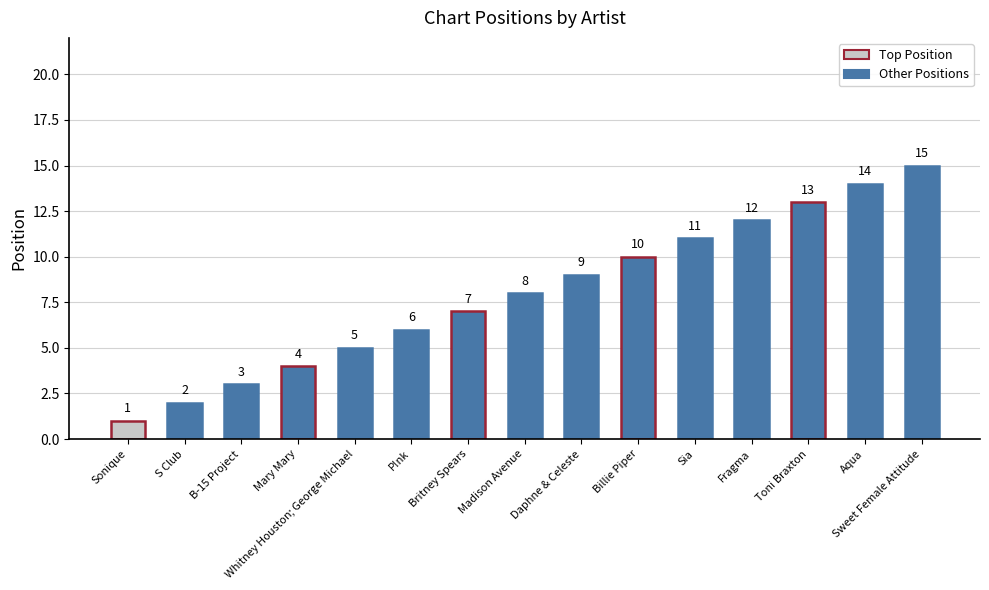

What position from the right is Fragma?

4